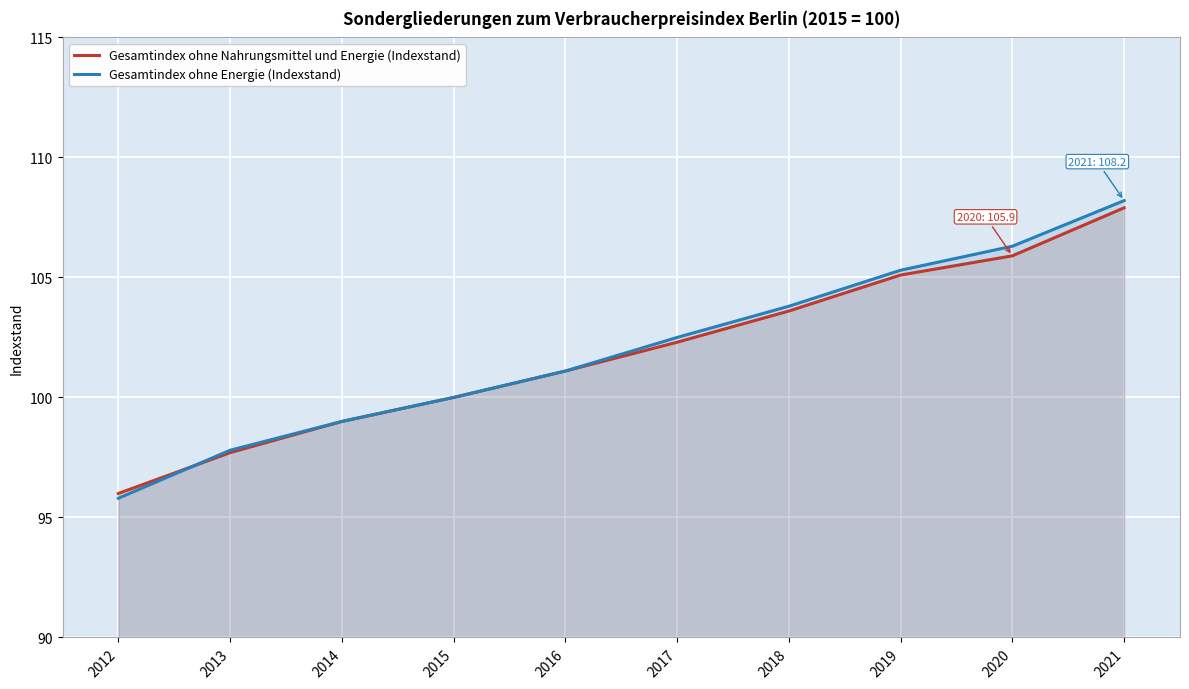

At how many categories does at least one series exceed 99?

7